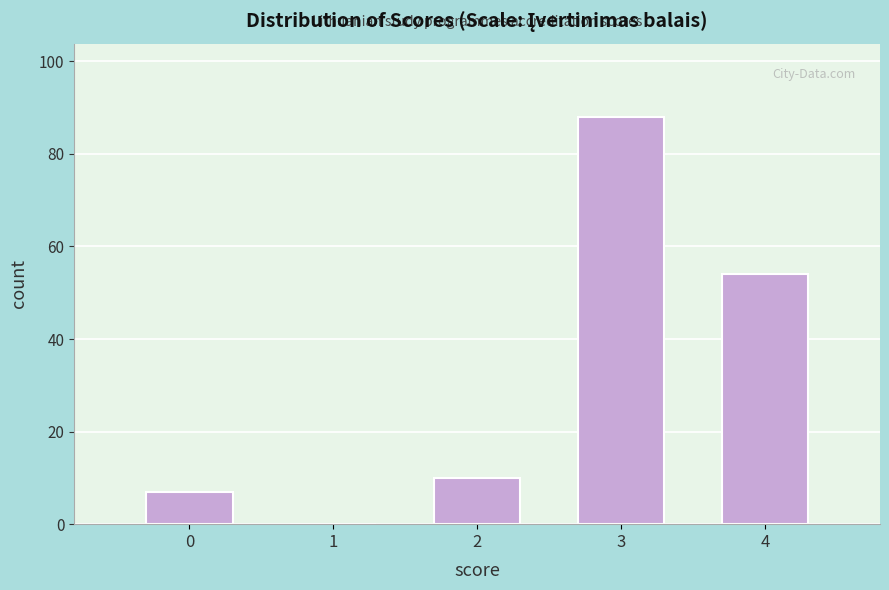

Reading left to right, transcribe all the data shown in this chart.

0=7	1=0	2=10	3=88	4=54